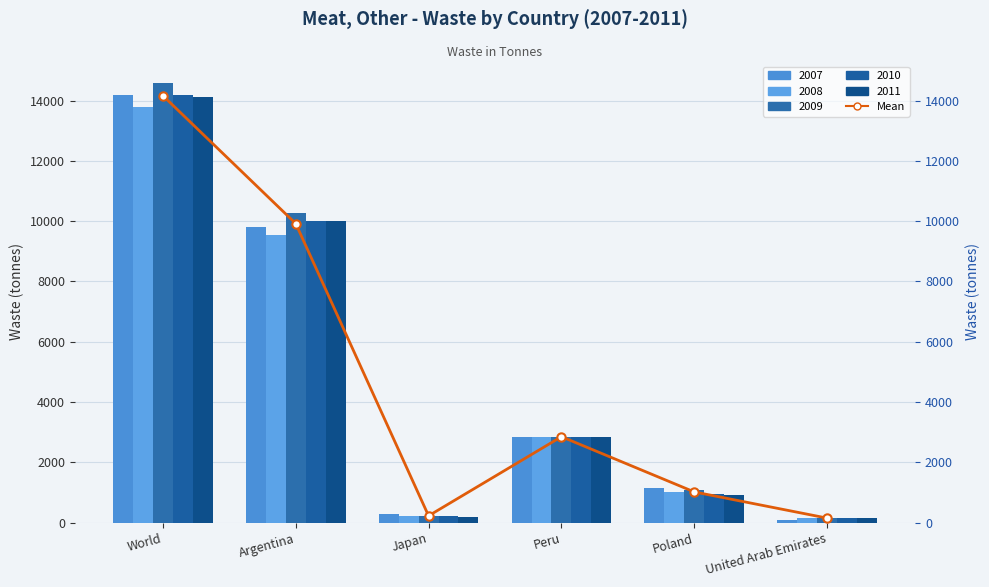

Reading left to right, extract all data points from this chart.

World=14162.8	Argentina=9919.2	Japan=226.0	Peru=2850.0	Poland=1017.8	United Arab Emirates=149.8